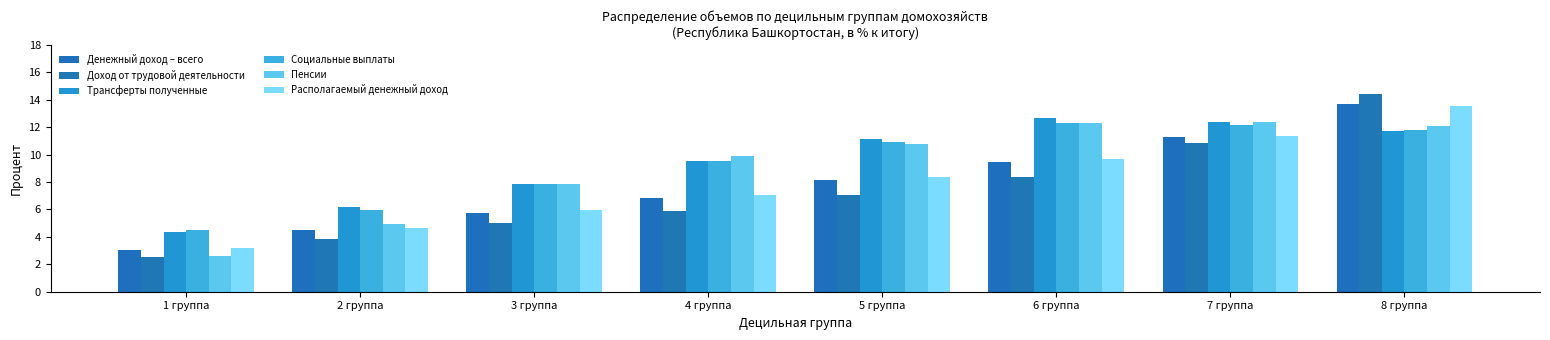

List the labels in order of Денежный доход – всего value, largest first.

8 группа, 7 группа, 6 группа, 5 группа, 4 группа, 3 группа, 2 группа, 1 группа